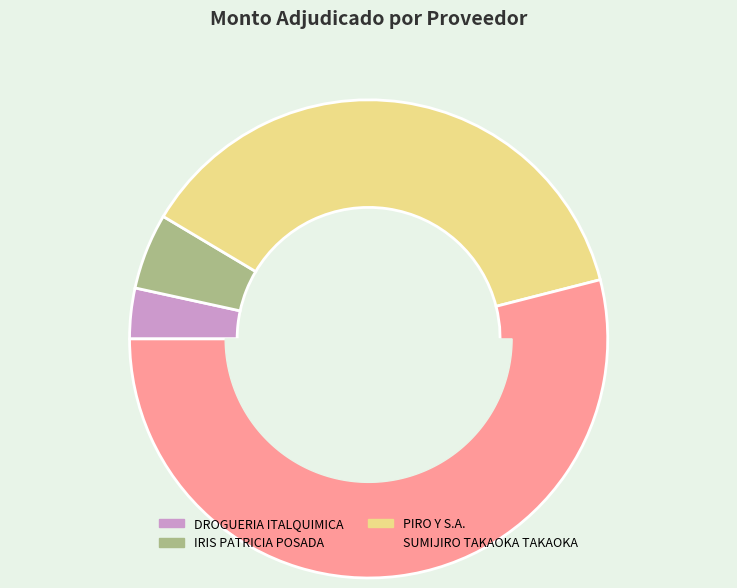

Count the number of slices in the pie.

4